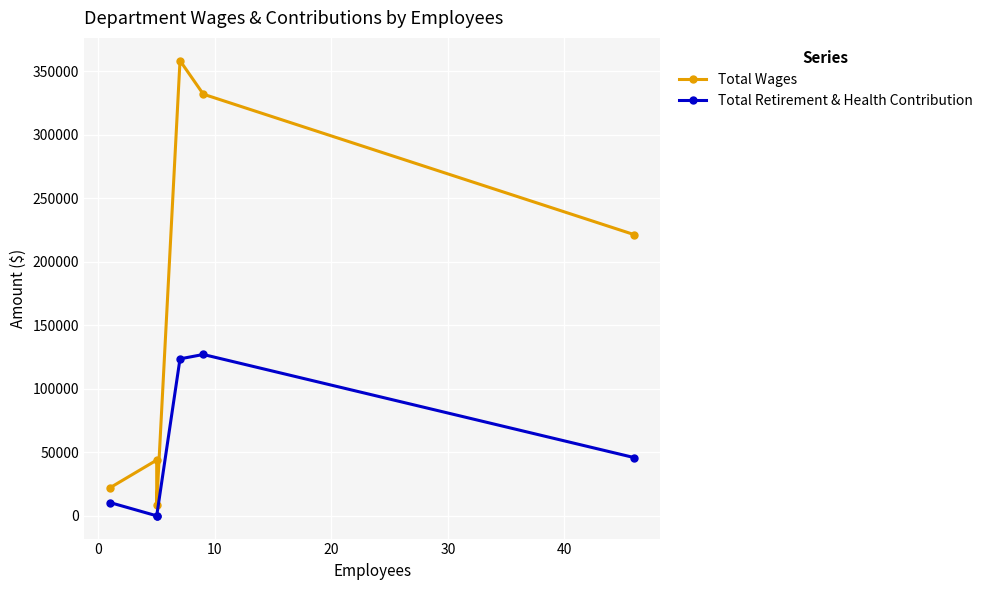

Where is Total Wages nearest to the value 183630?

40